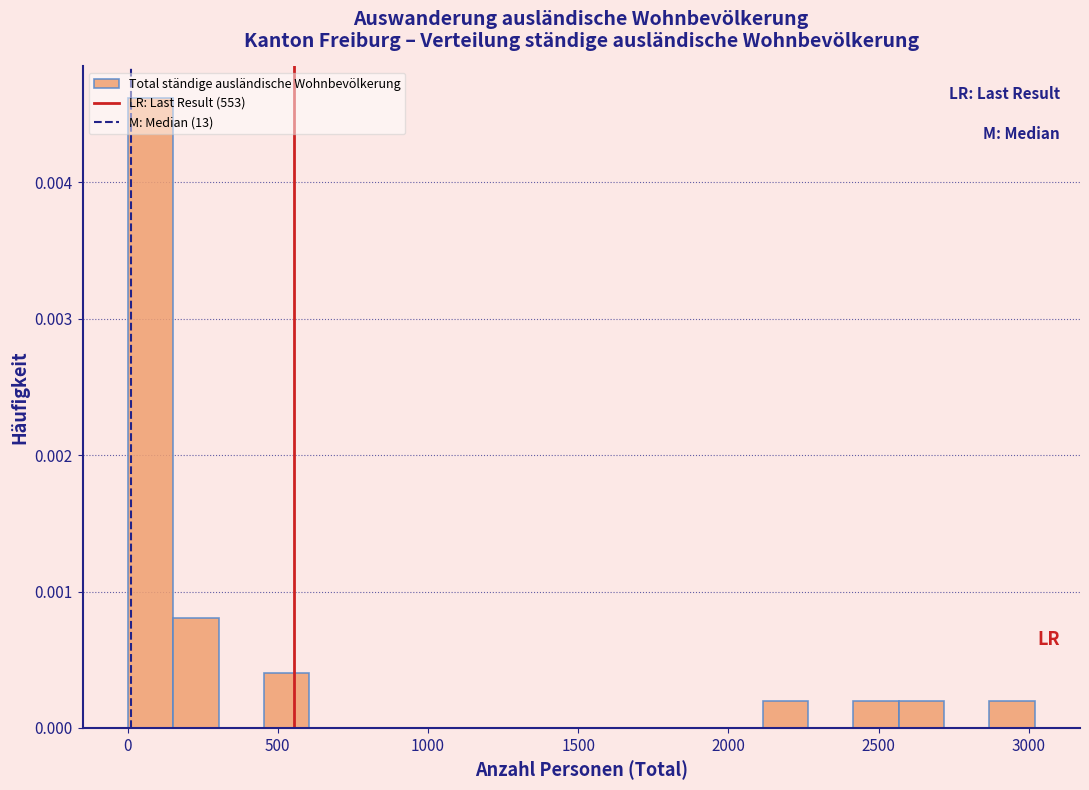

Read against the x-axis, roughly where is the centre of the tallest bar?

100